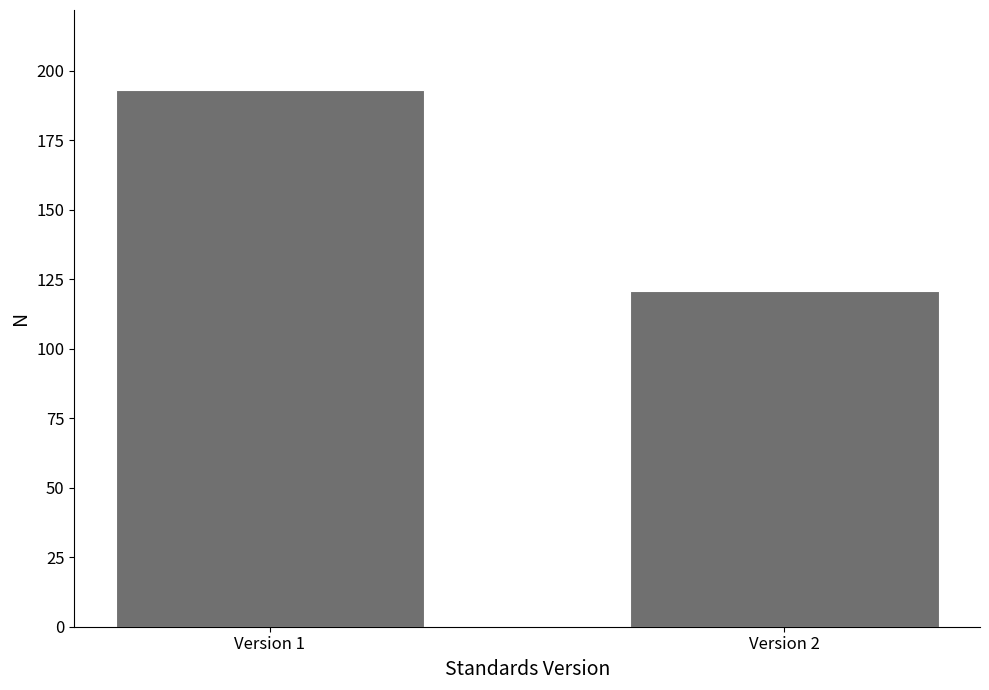

Reading left to right, list all the values displayed in this chart.

193	121